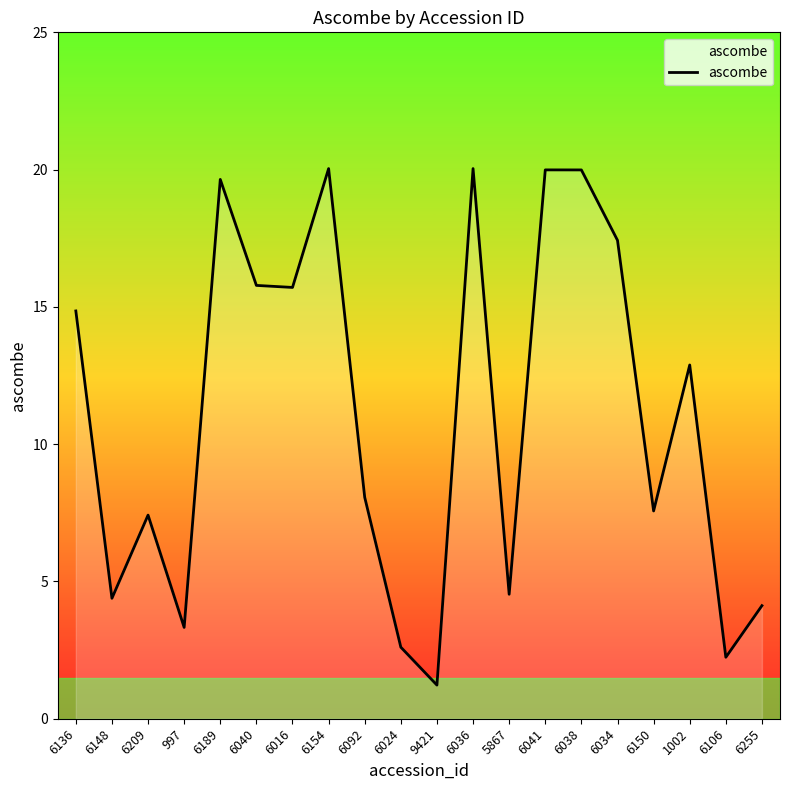

True or false: the data shows 29.5 at 6041.

False